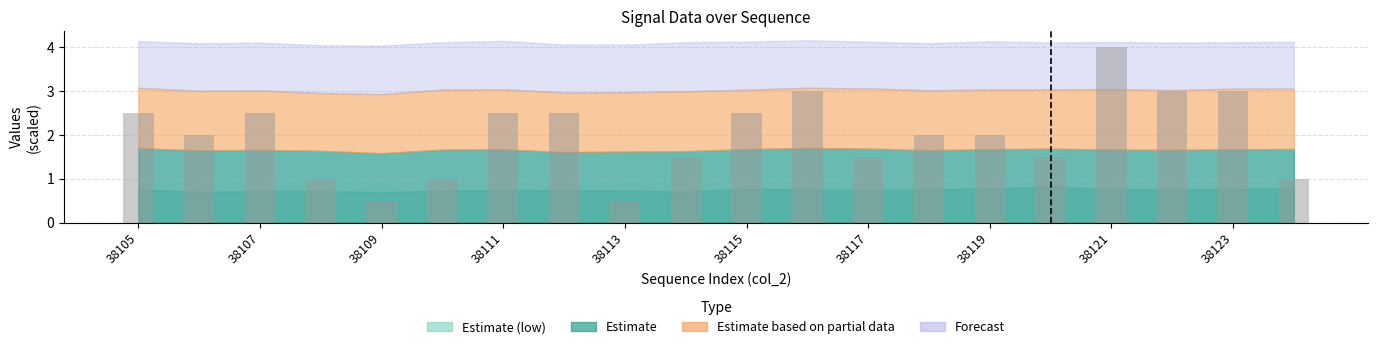

What is the minimum value shown in the chart?

0.5